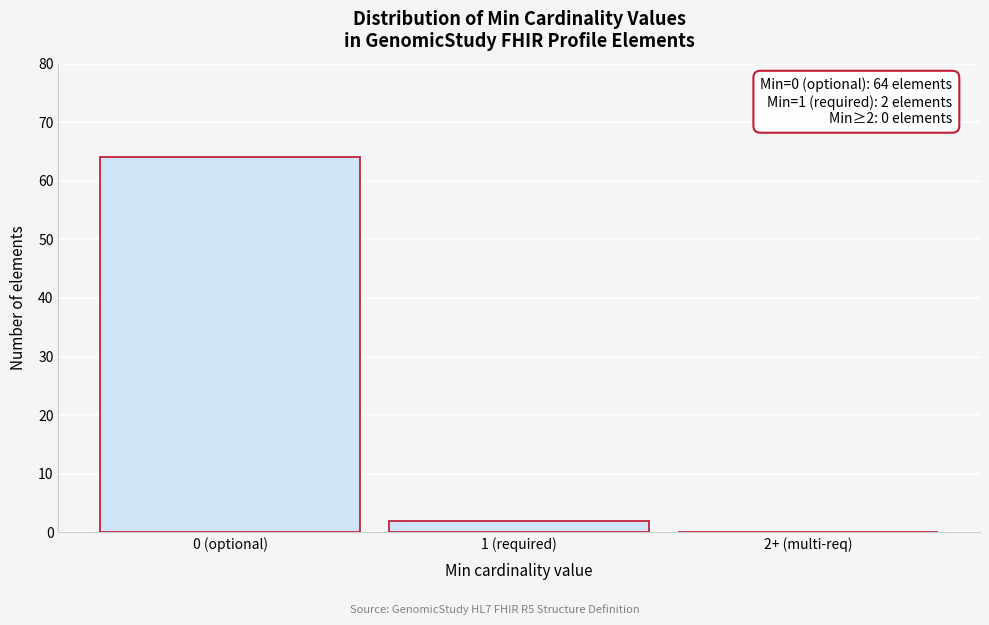

Reading left to right, transcribe all the data shown in this chart.

0 (optional)=64	1 (required)=2	2+ (multi-req)=0